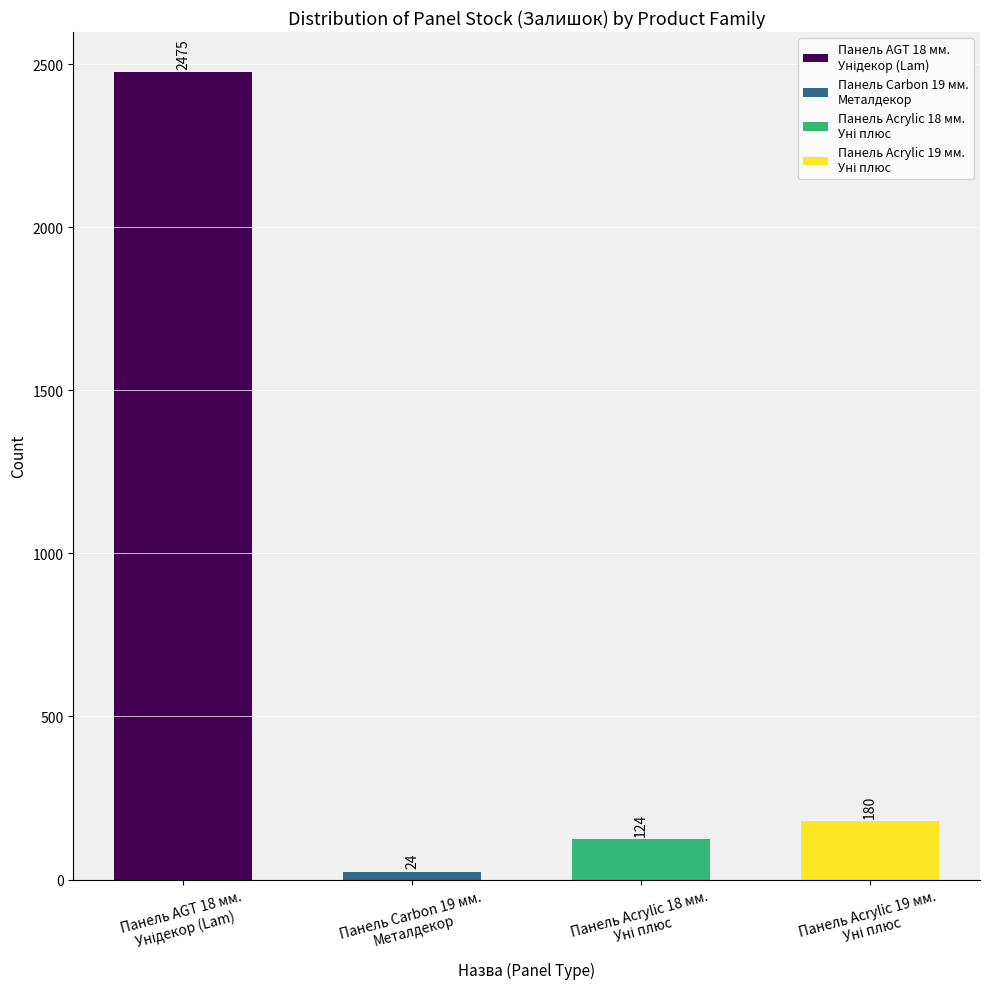

What is the difference between the maximum and second lowest values?

2351